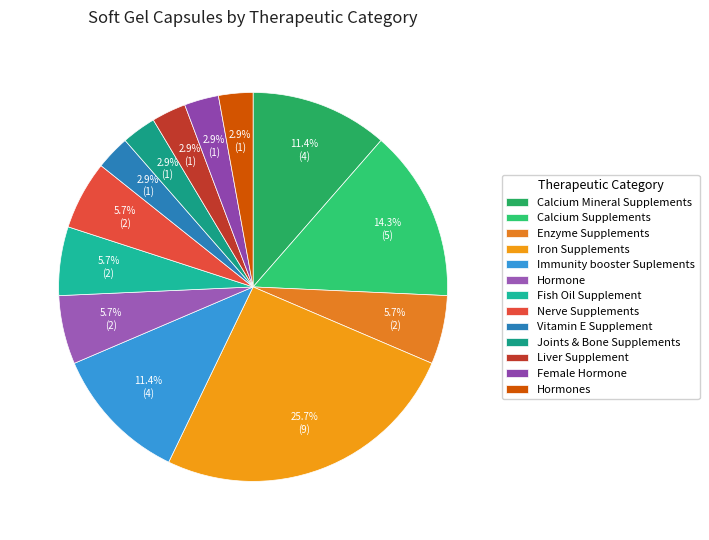

How many segments does this pie chart have?

13